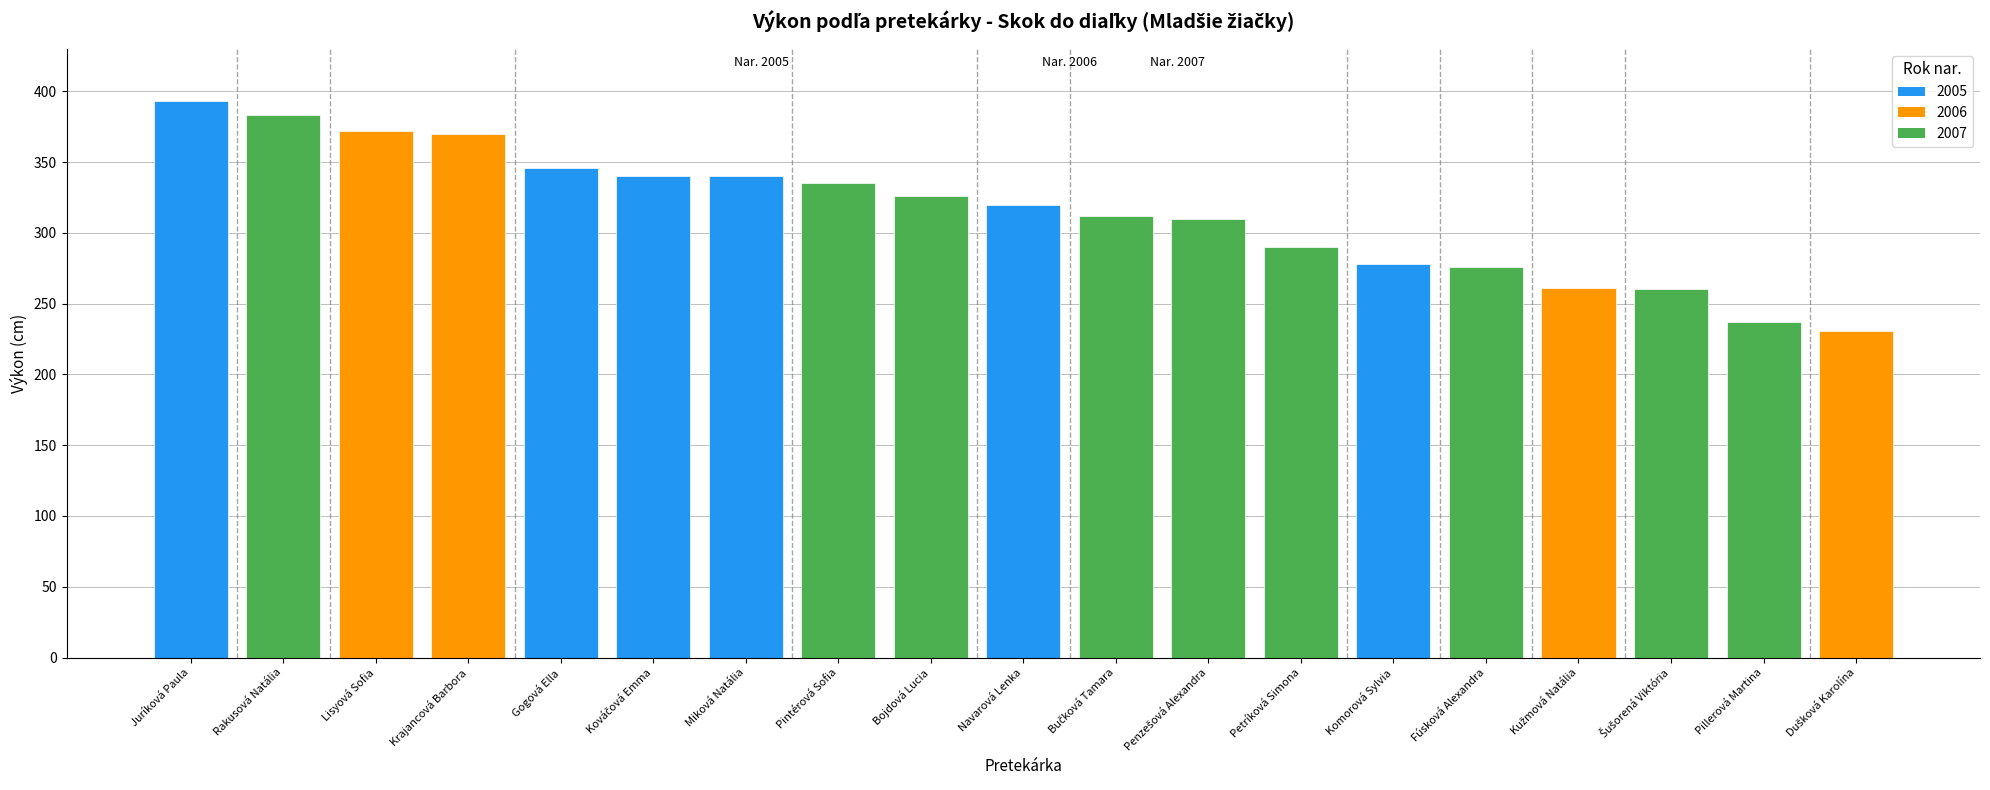

What is the approximate value at Pillerová Martina, to the nearest 50?

250